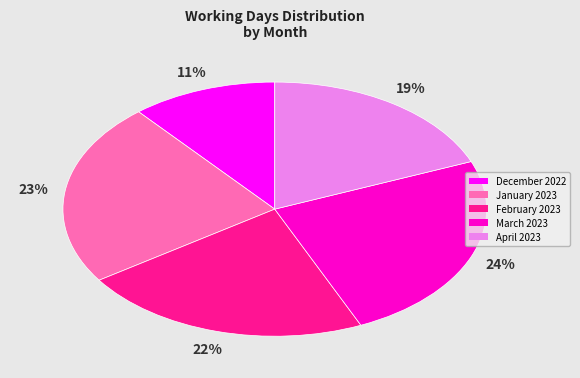

Rank the categories by value from highest to lowest.

March 2023, January 2023, February 2023, April 2023, December 2022